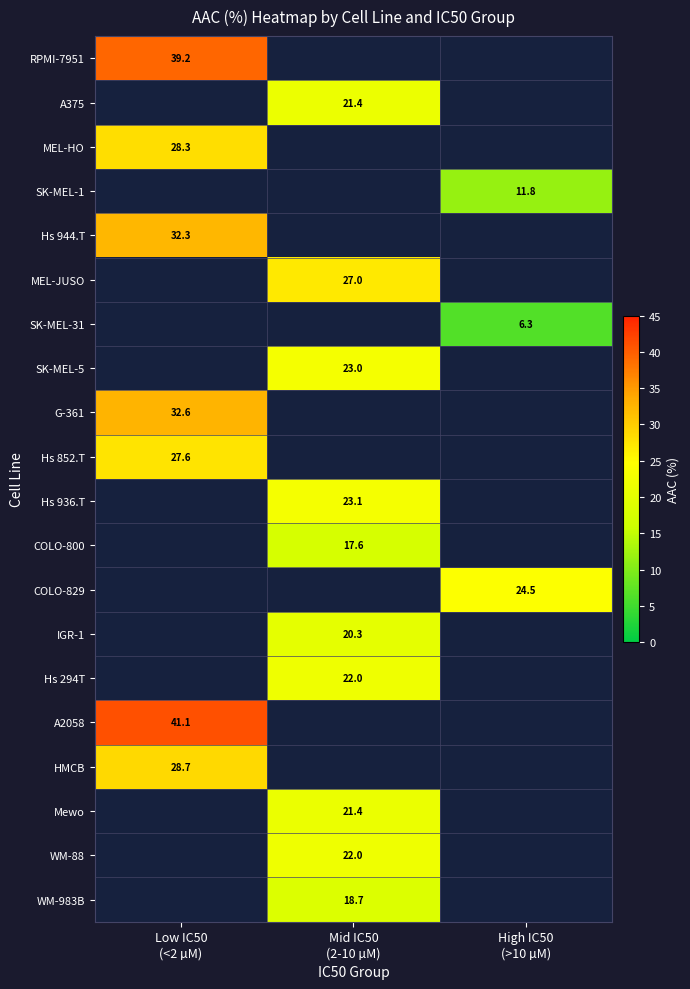

Where does the IGR-1 series first go above 20?

Mid IC50 (2-10 µM)